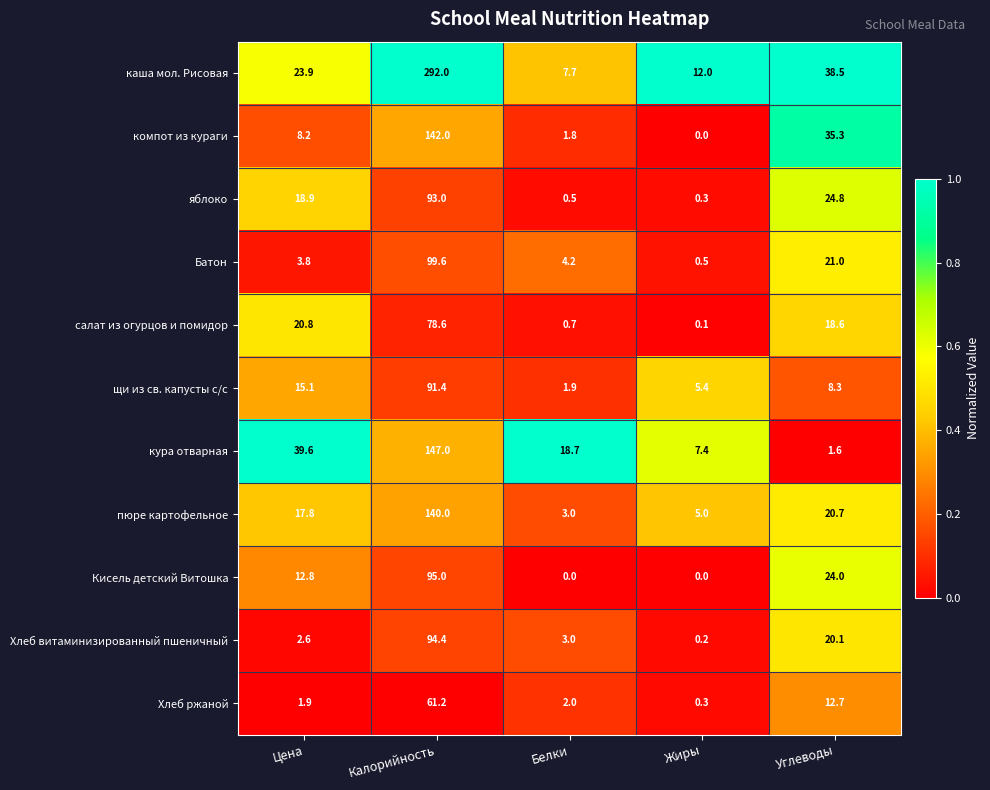

What is the difference between the second highest and second lowest values in the Кисель детский Витошка series?

24.0